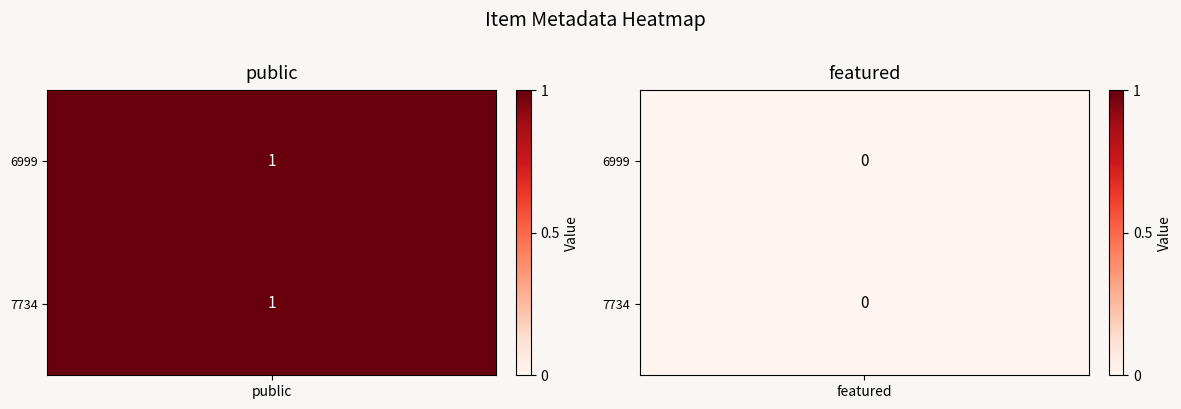

Rank the series at 1 from highest to lowest value.

6999, 7734